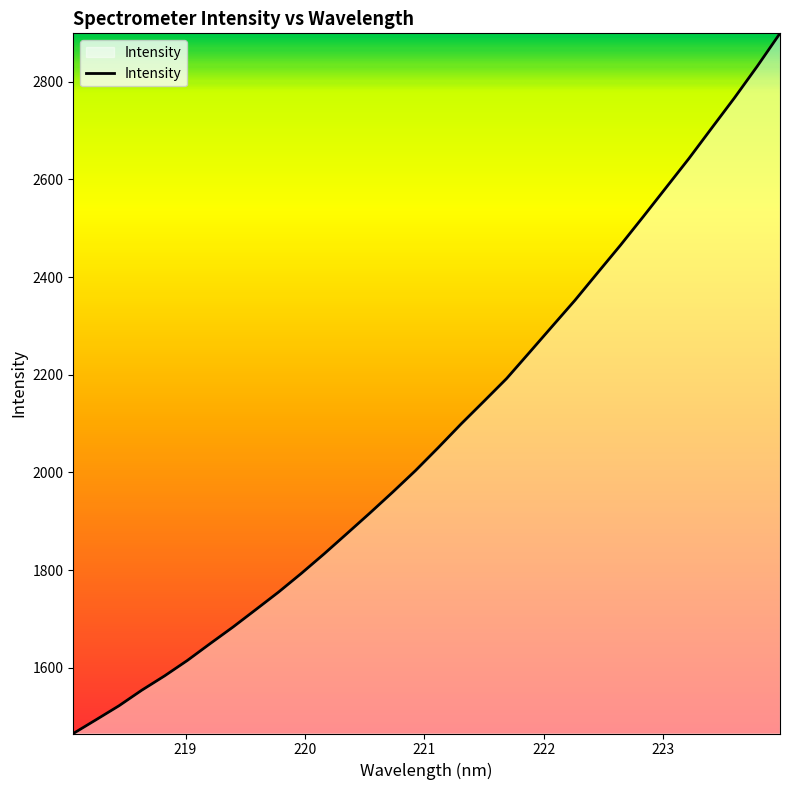

What is the difference between the maximum and minimum values?

1434.2